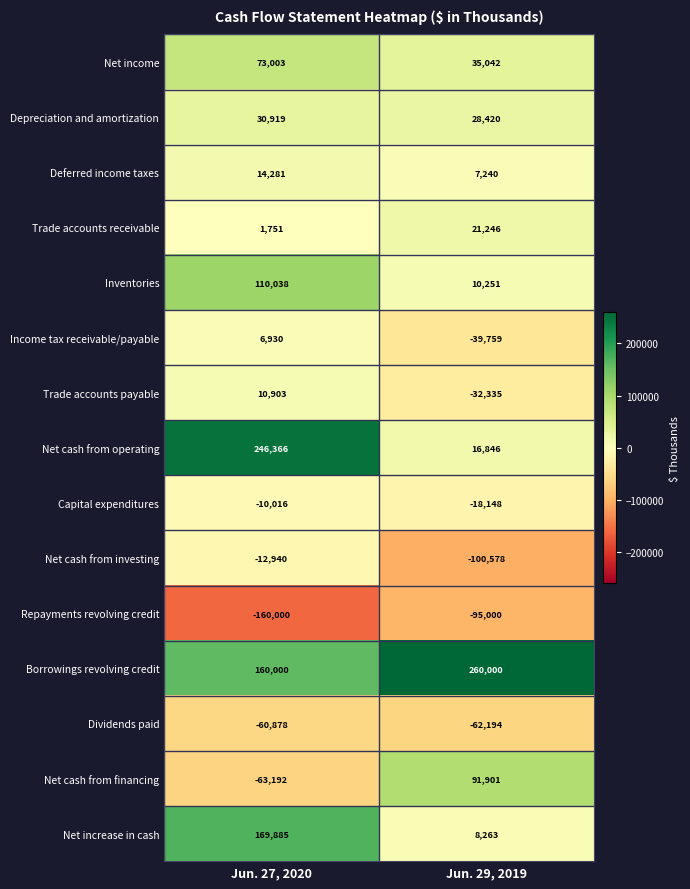

Reading left to right, what are all the values shown in this chart?

Net income: 73003	35042
Depreciation and amortization: 30919	28420
Deferred income taxes: 14281	7240
Trade accounts receivable: 1751	21246
Inventories: 110038	10251
Income tax receivable/payable: 6930	-39759
Trade accounts payable: 10903	-32335
Net cash from operating: 246366	16846
Capital expenditures: -10016	-18148
Net cash from investing: -12940	-100578
Repayments revolving credit: -160000	-95000
Borrowings revolving credit: 160000	260000
Dividends paid: -60878	-62194
Net cash from financing: -63192	91901
Net increase in cash: 169885	8263